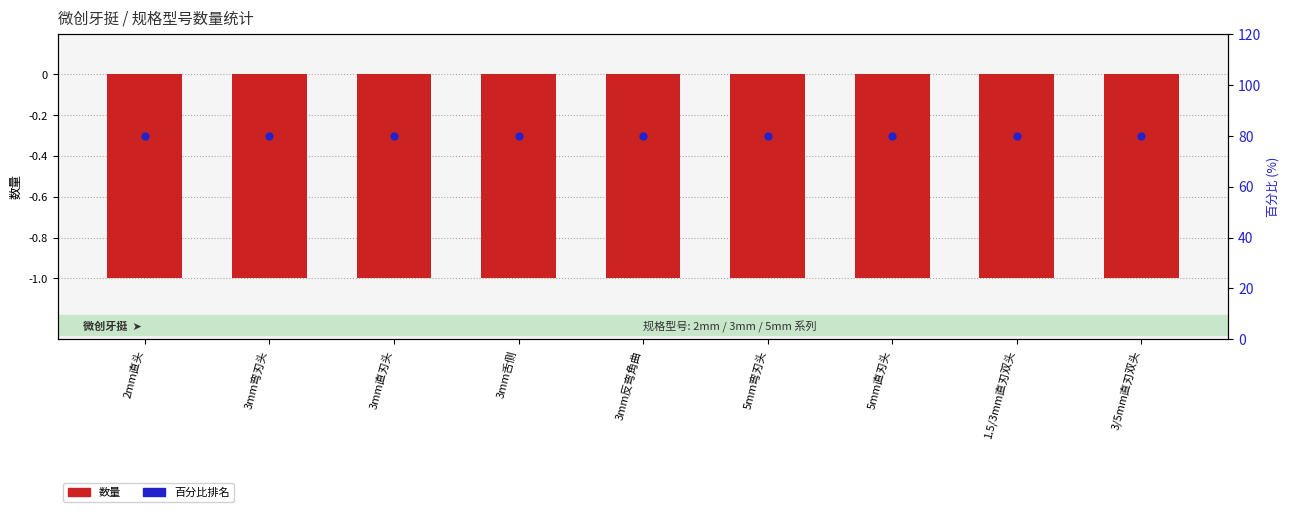

Which series reaches the minimum Y coordinate?

数量